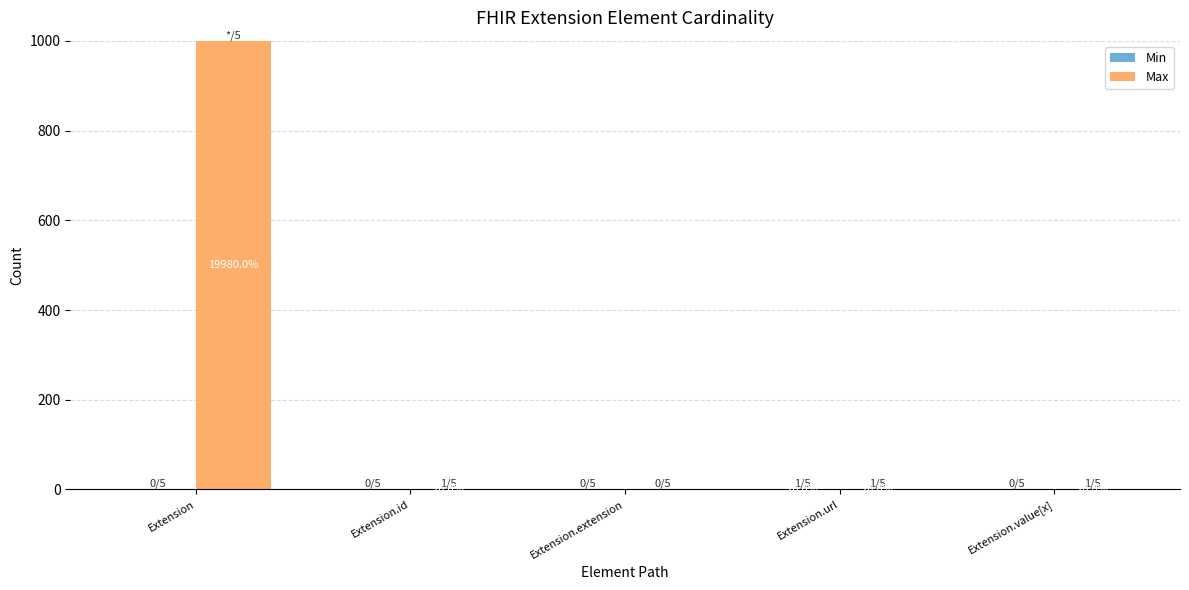

Are the bars grouped side by side (vs. stacked)?

Yes